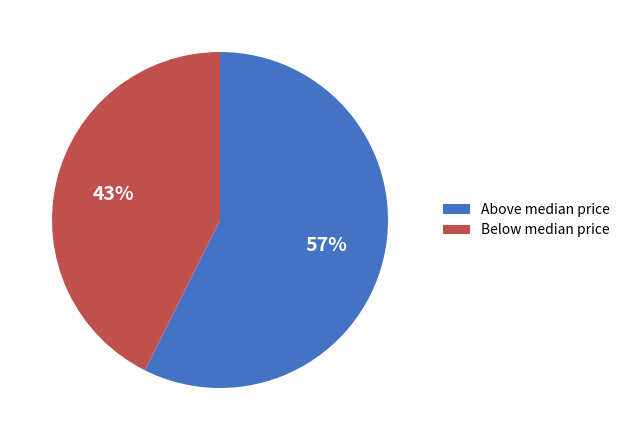

Which slice is the largest?

Above median price